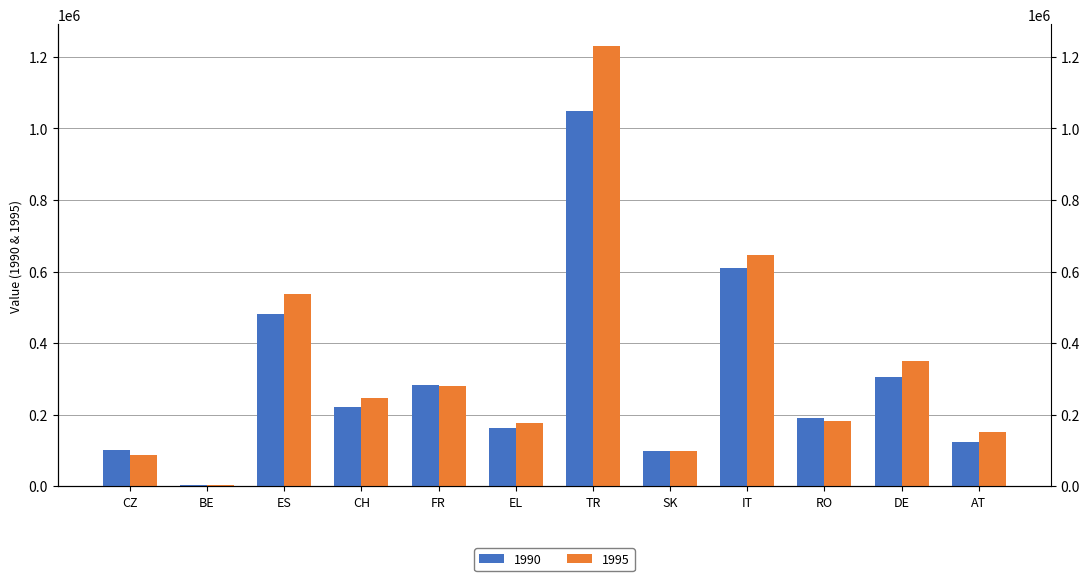

What is the label of the 4th bar from the left?

CH